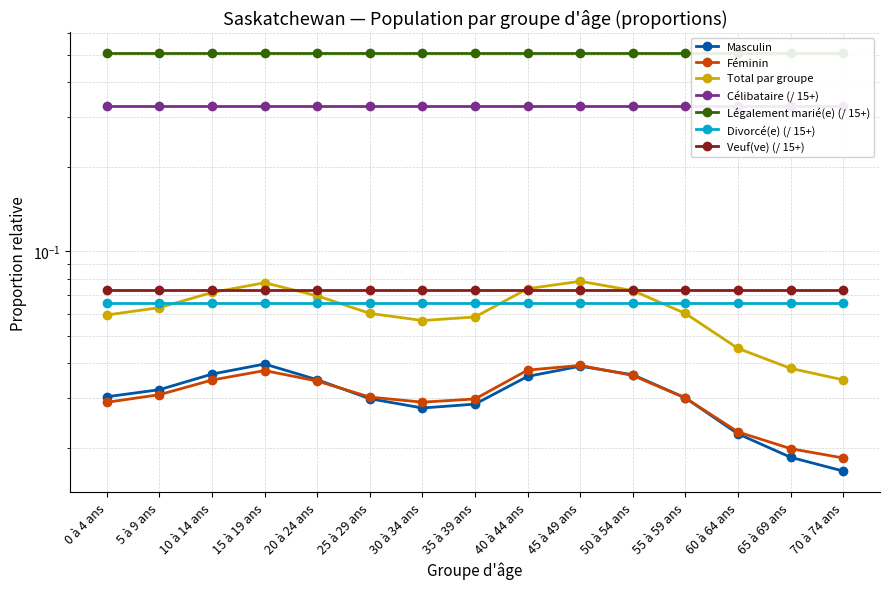

How many interior local peaks does the Féminin series have?

2